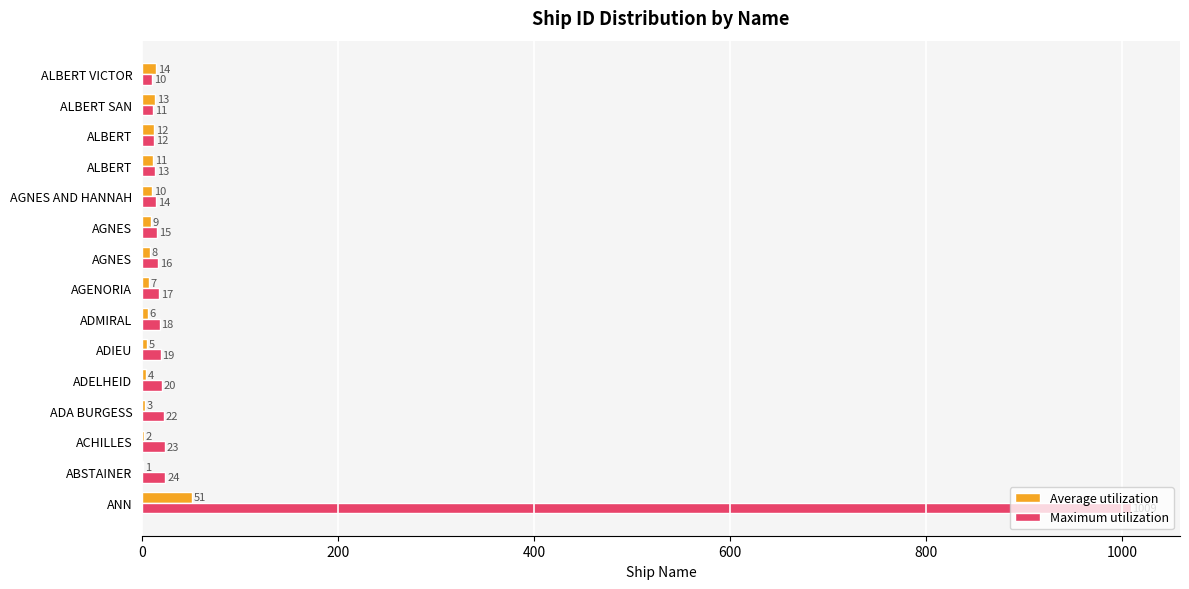

Which series has the largest total across all categories?

Maximum utilization